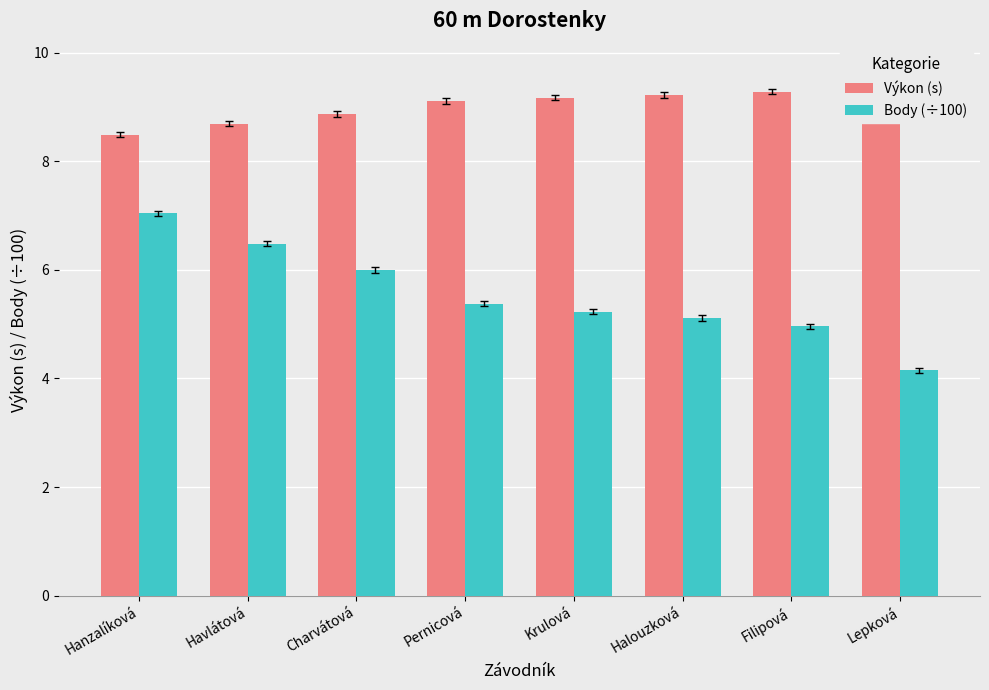

Reading left to right, list all the values displayed in this chart.

Výkon (s): Hanzalíková=8.5	Havlátová=8.7	Charvátová=8.9	Pernicová=9.1	Krulová=9.2	Halouzková=9.2	Filipová=9.3	Lepková=9.6
Body (÷100): Hanzalíková=7.0	Havlátová=6.5	Charvátová=6.0	Pernicová=5.4	Krulová=5.2	Halouzková=5.1	Filipová=5.0	Lepková=4.2